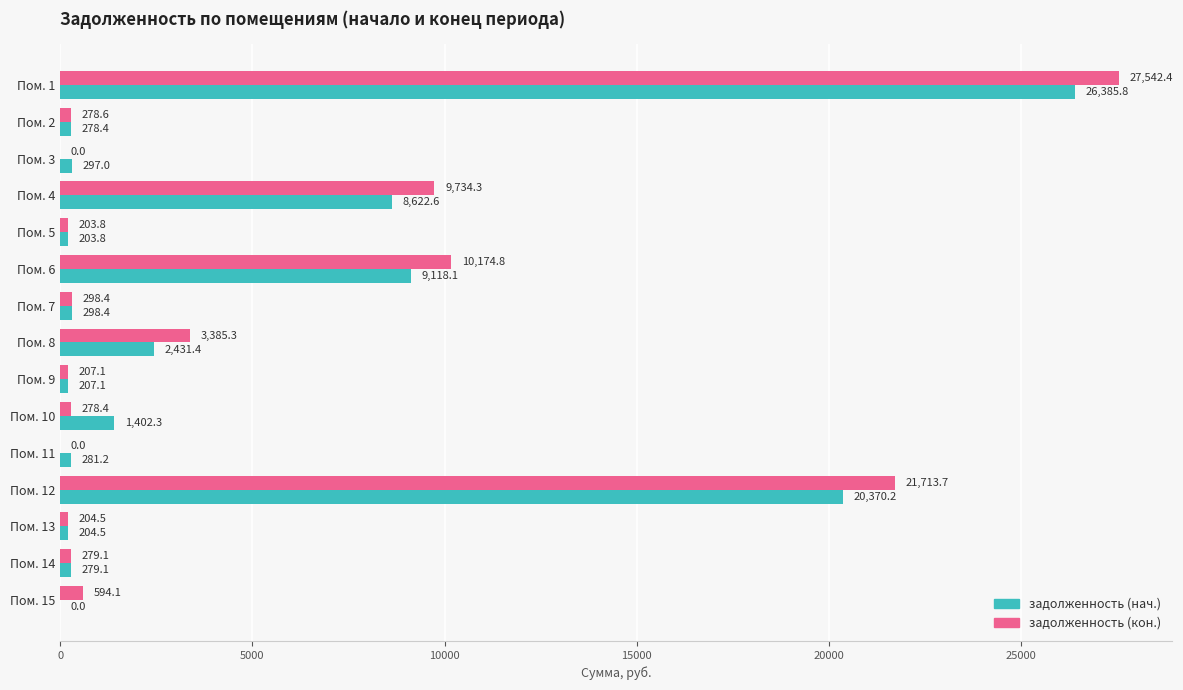

At which label does задолженность (нач.) reach its peak?

Пом. 1